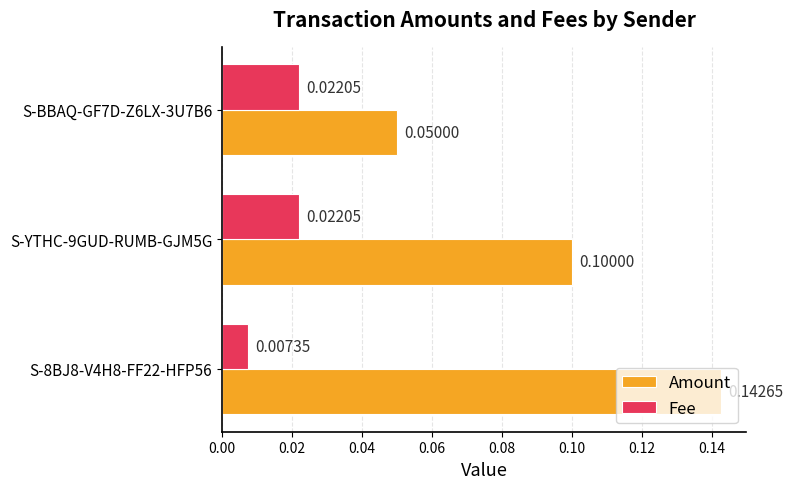

Count the number of categories in the chart.

3